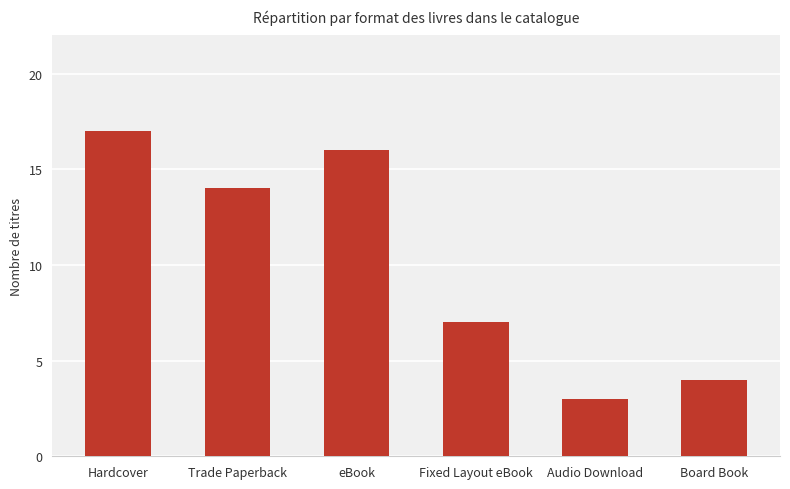

The chart shows a value of 23 at eBook. True or false?

False